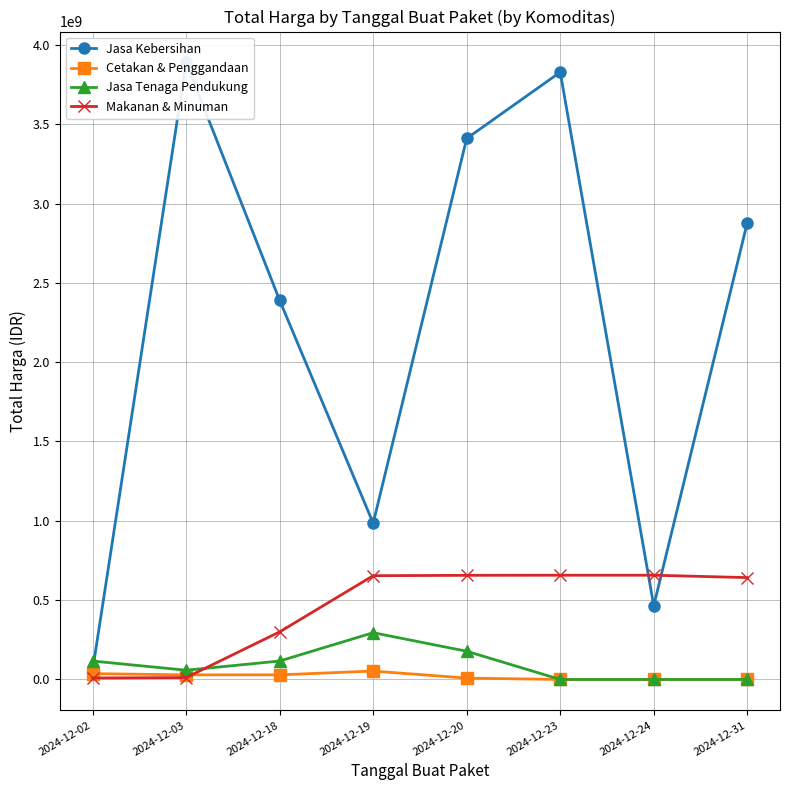

How many values in the Makanan & Minuman series exceed 654000000?

3